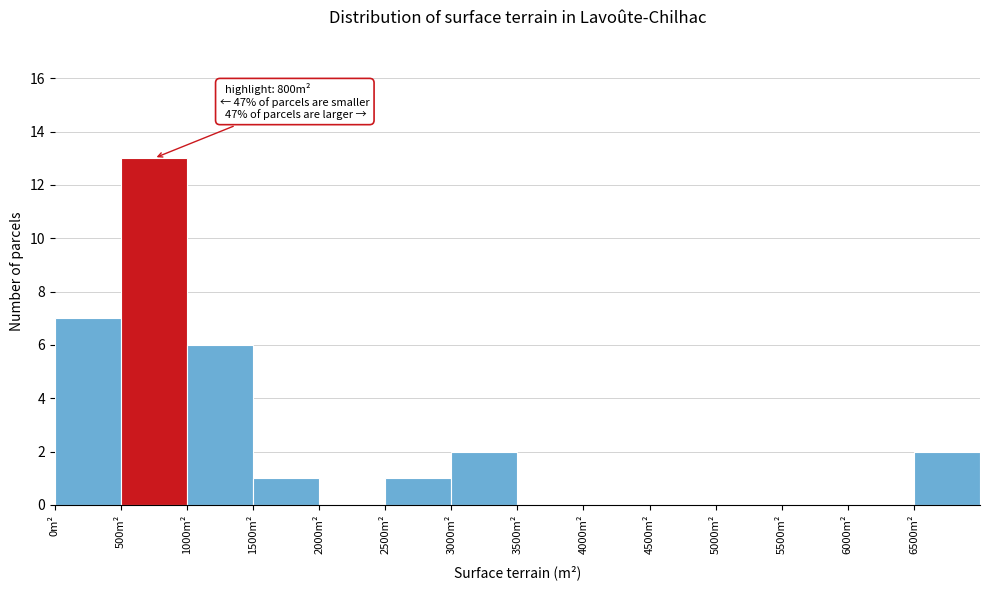

Over which range of the x-axis is the bar tallest?

500 to 1000